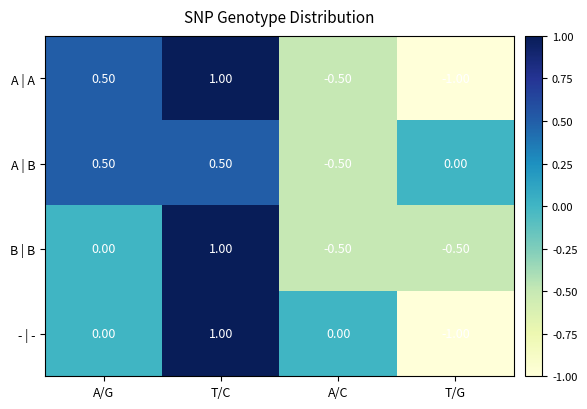

What is the difference between the maximum and minimum values in the A | A series?

2.0